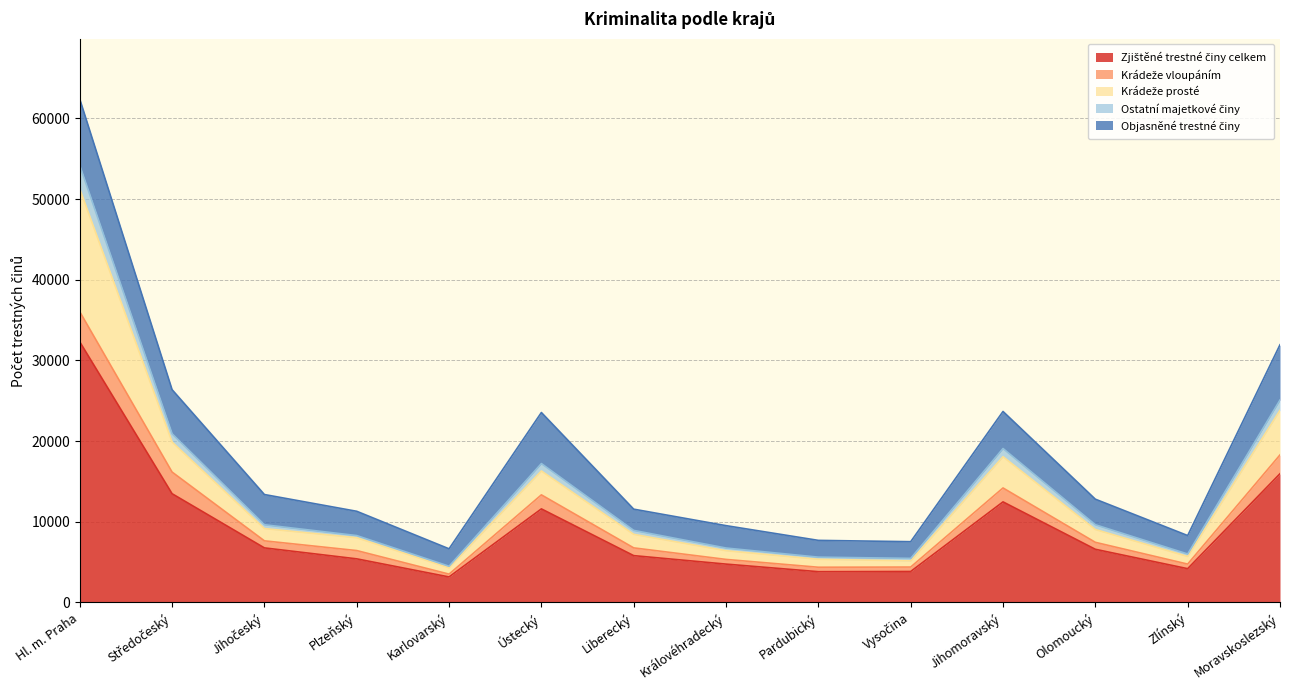

True or false: Ostatní majetkové činy has more than 0 interior local peaks.

True